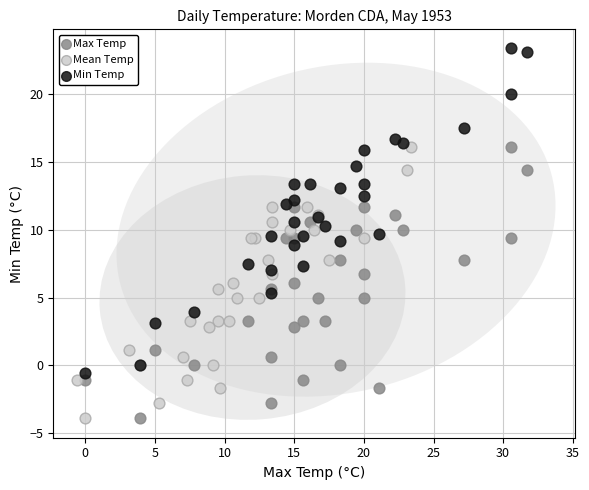

Which series has the largest Y range (max minus min)?

Min Temp